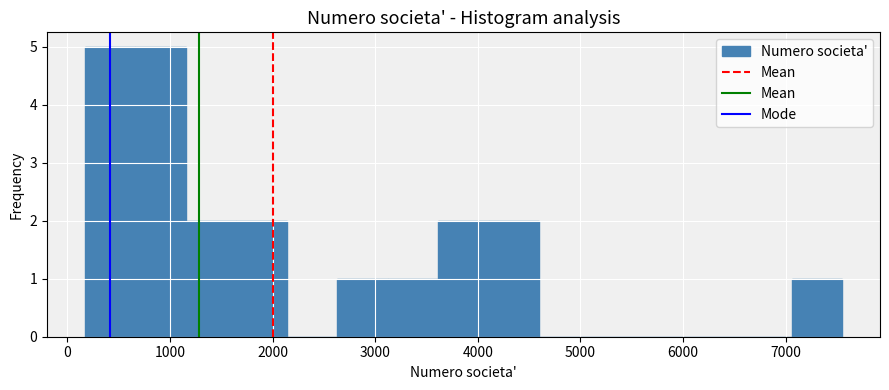

Reading left to right, list every bar in this chart as the range it spans on the x-axis followed by its height. Neither the bar edges nor the heights are printed on the chart, so give them approximately, as read against the axes.

200 to 700: 5
700 to 1200: 5
1200 to 1600: 2
1600 to 2100: 2
2100 to 2600: 0
2600 to 3100: 1
3100 to 3600: 1
3600 to 4100: 2
4100 to 4600: 2
4600 to 5100: 0
5100 to 5600: 0
5600 to 6100: 0
6100 to 6600: 0
6600 to 7100: 0
7100 to 7600: 1